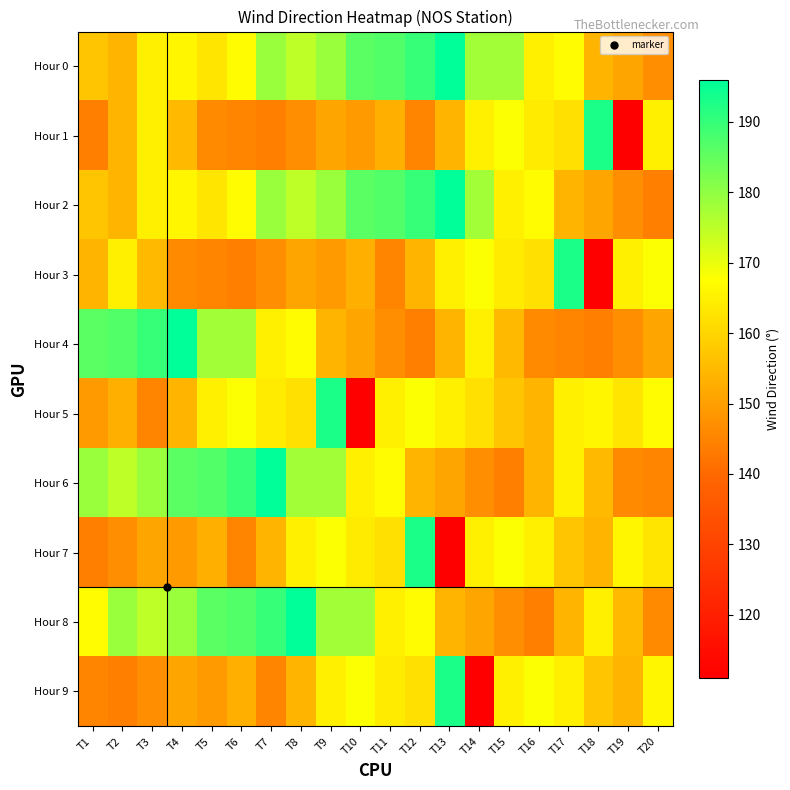

Count the number of data series in this chart.

10